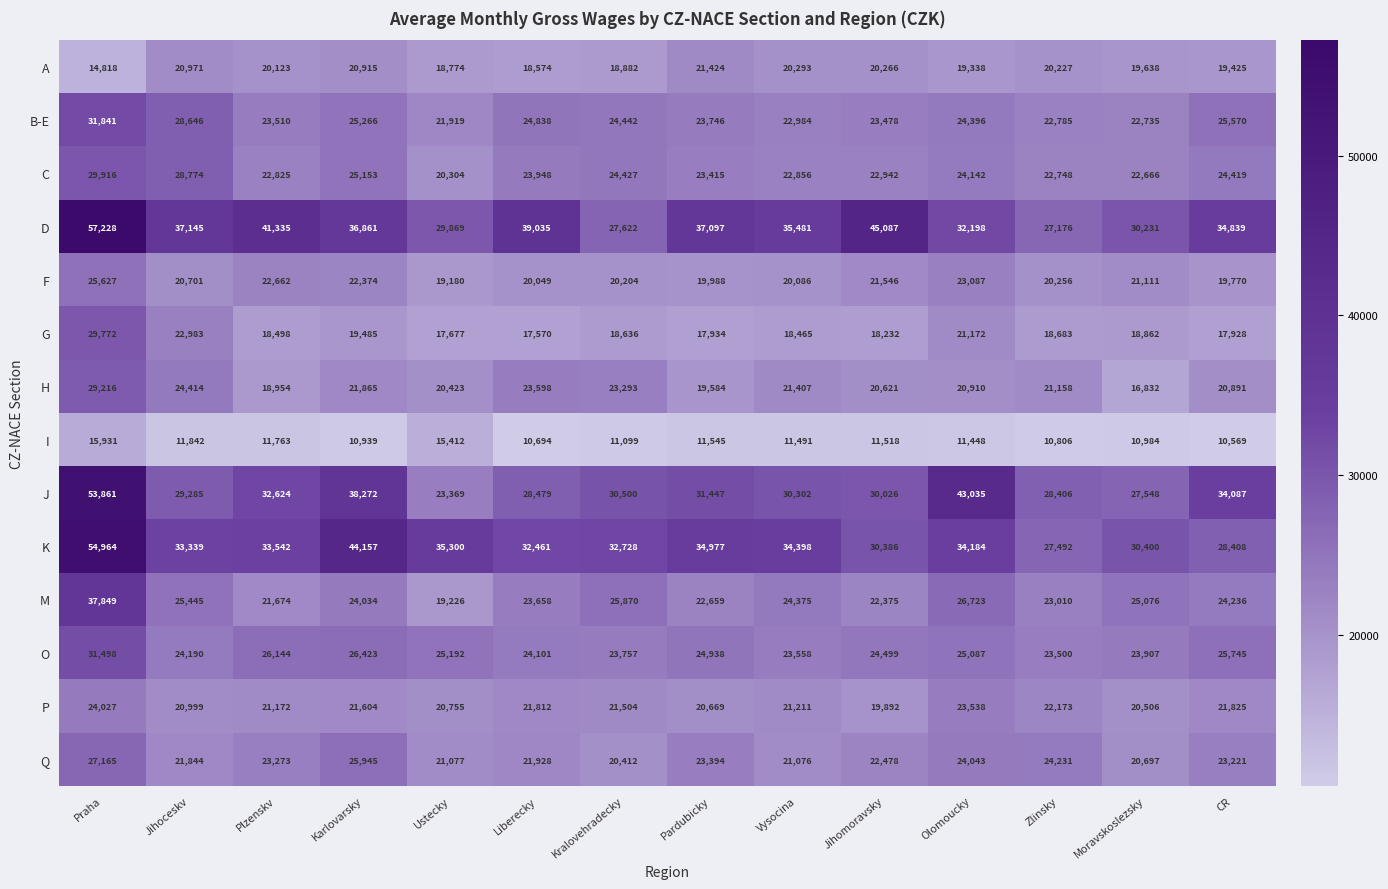

At which label does D first exceed 36861?

Praha